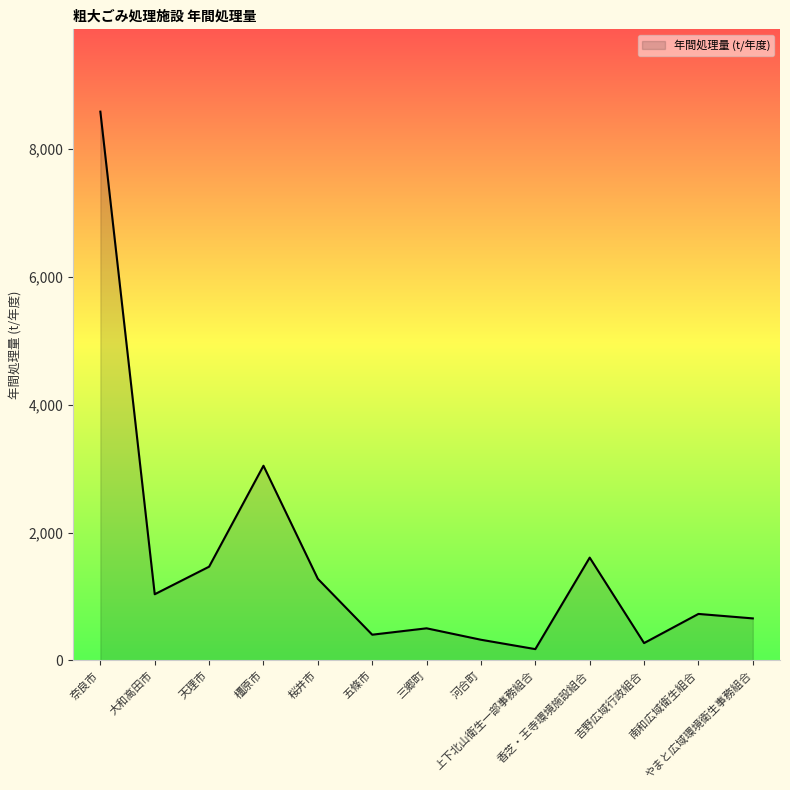

What is the smallest value displayed?

176.5